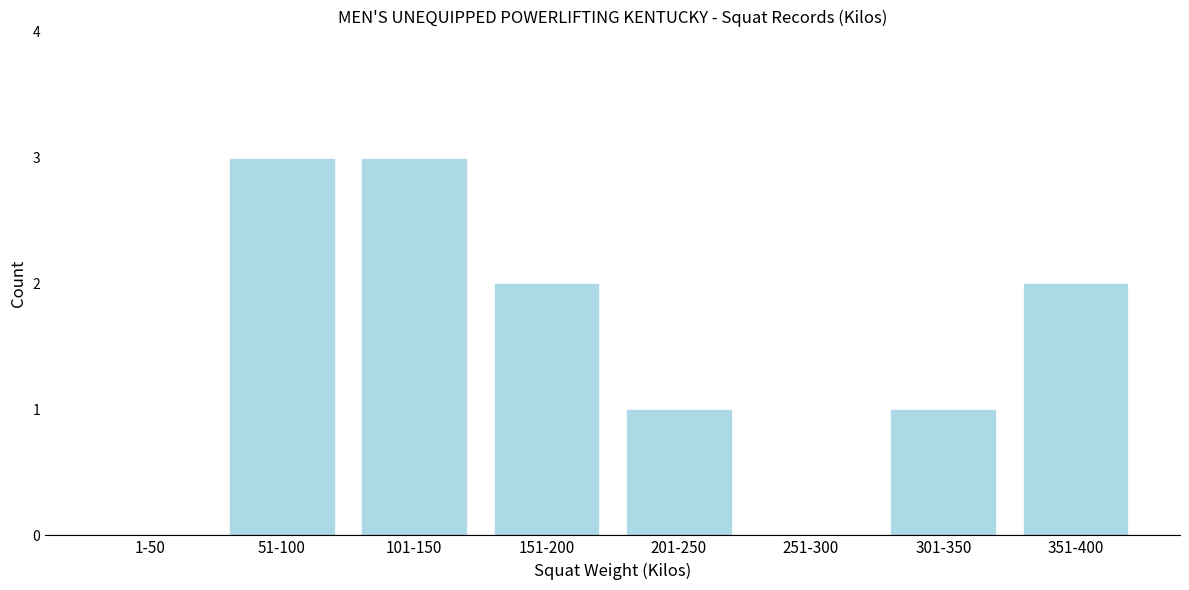

Reading left to right, extract all data points from this chart.

1-50=0	51-100=3	101-150=3	151-200=2	201-250=1	251-300=0	301-350=1	351-400=2